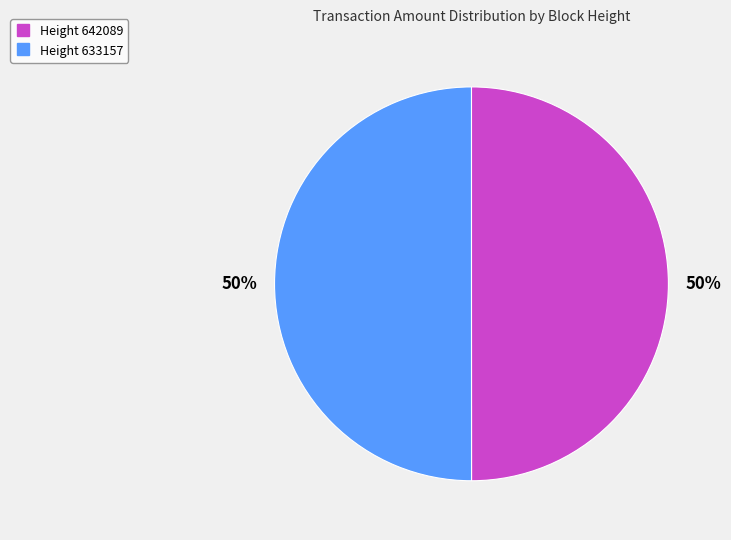

To the nearest percent, what is the average slice percentage?

50%